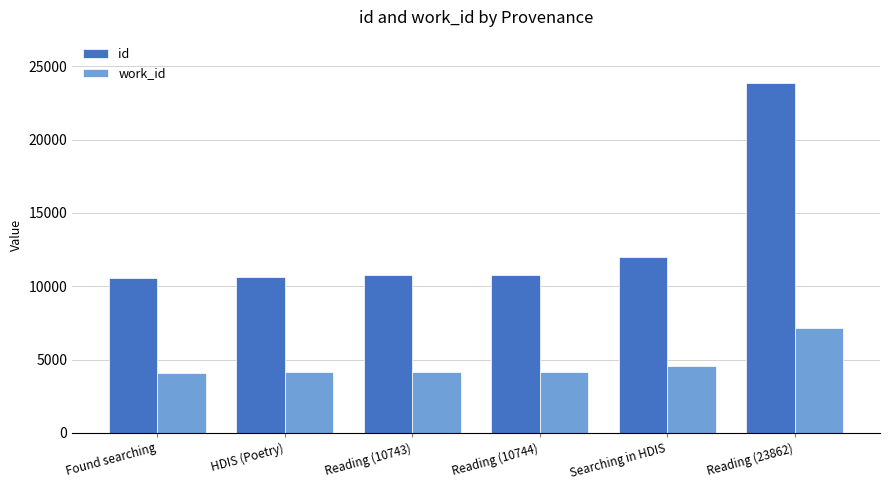

At which label is id closest to 17199?

Searching in HDIS